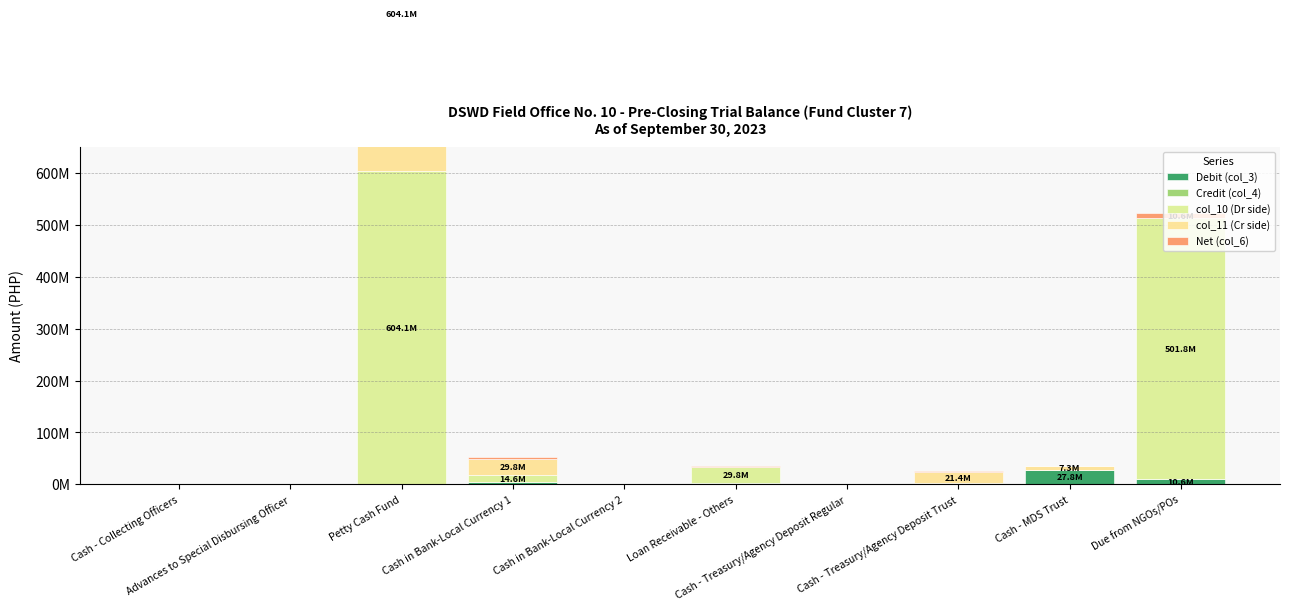

Reading left to right, what are all the values shown in this chart?

Debit (col_3): 0.0	0.0	0.0	3970374.4	0.0	2972203.0	92782.7	1753999.4	27835630.0	10581405.8
Credit (col_4): 0.0	0.0	0.0	0.0	0.0	0.0	0.0	0.0	0.0	0.0
col_10 (Dr side): 32242.6	308250.0	604134647.2	14598350.0	300.0	29776331.9	0.0	0.0	0.0	501846933.7
col_11 (Cr side): 32242.6	308250.0	604134647.2	29776331.9	300.0	22937.0	0.0	21371170.8	7325671.9	0.0
Net (col_6): 0.0	0.0	0.0	3970374.4	0.0	2972203.0	92782.7	1753999.4	0.0	10581405.8